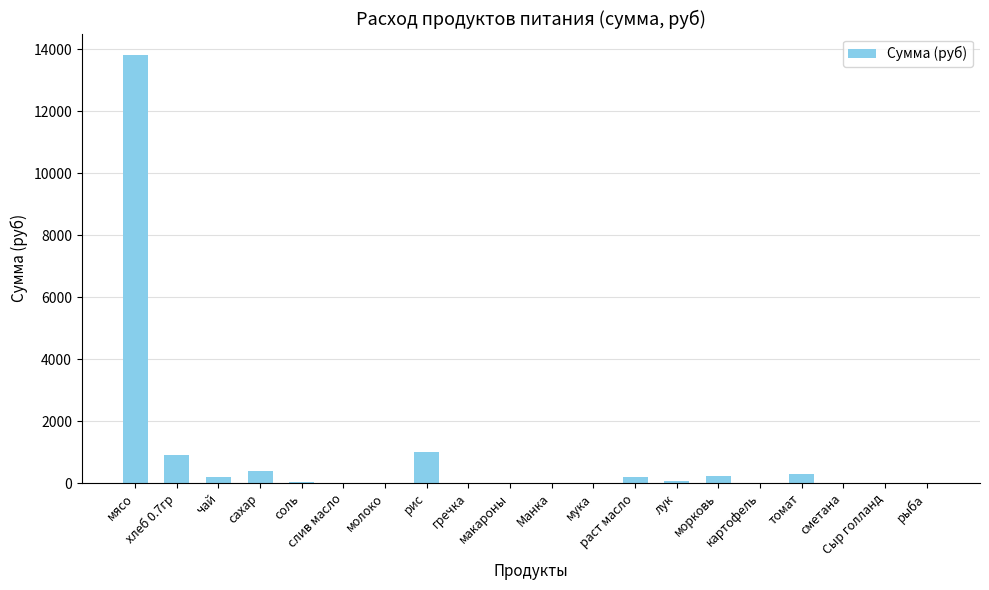

The chart shows a value of 224.4 at морковь. True or false?

True